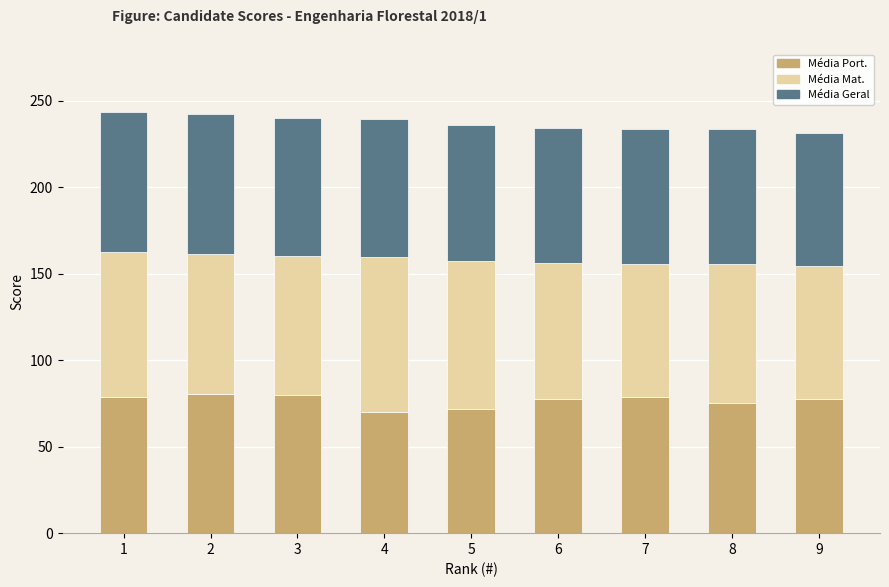

What is the minimum value for Média Port.?

70.0